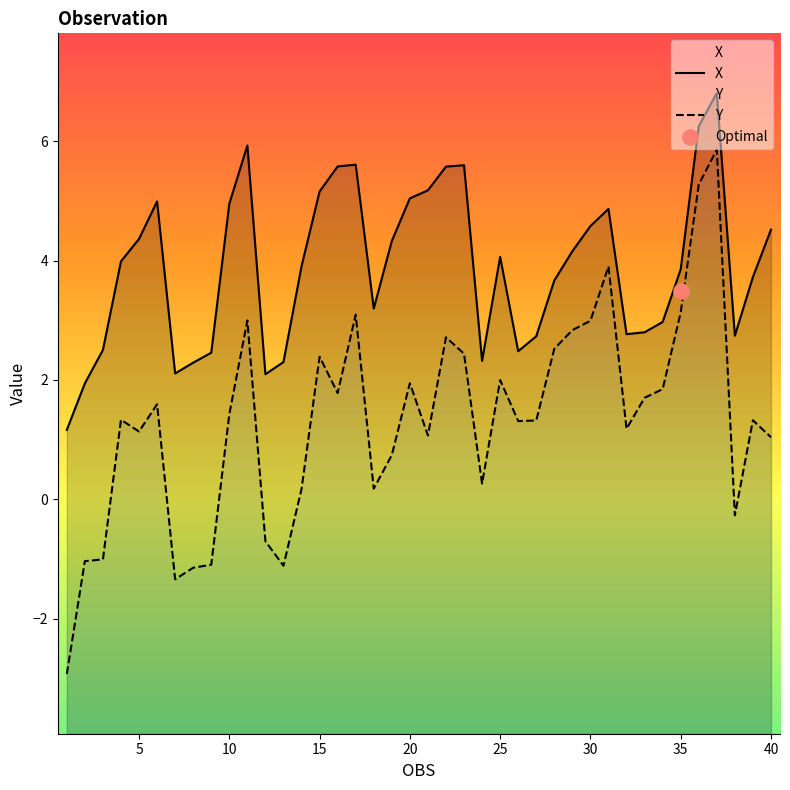

What are all the series names shown in the legend?

X, Y